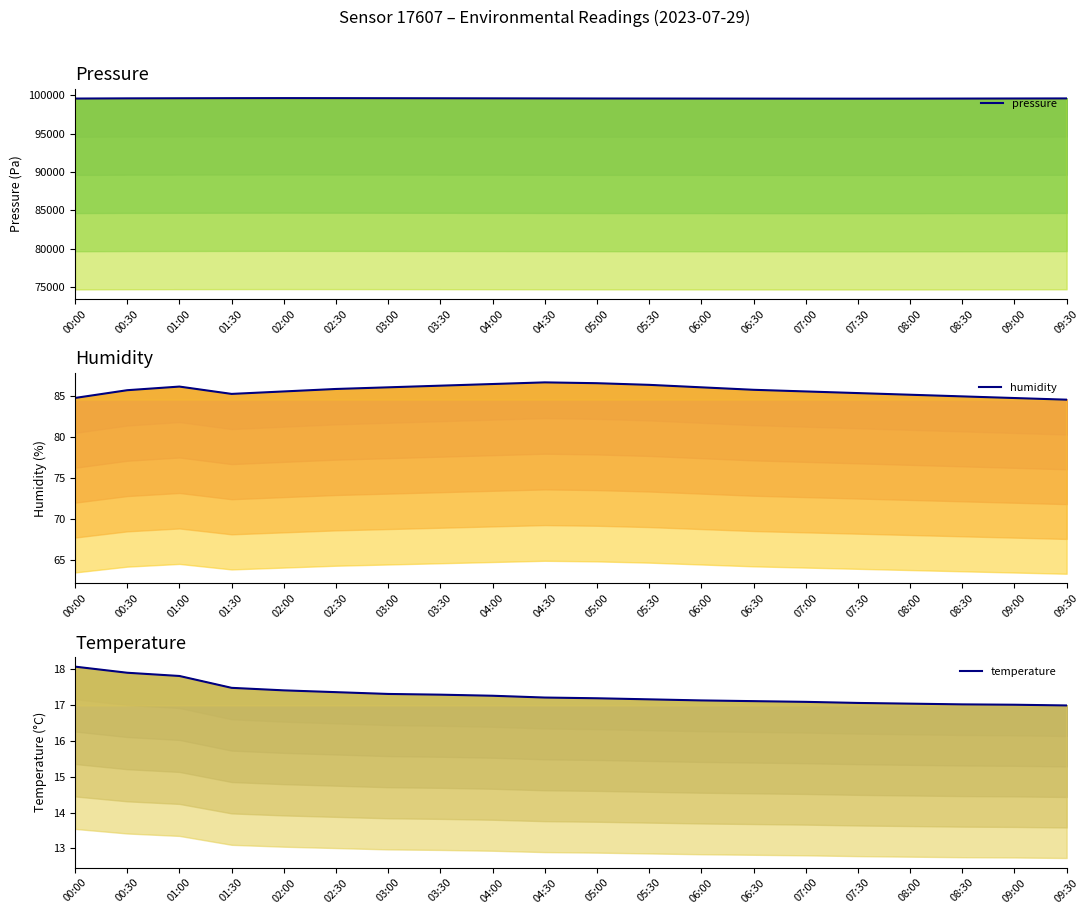

How many lines are shown in the chart?

3